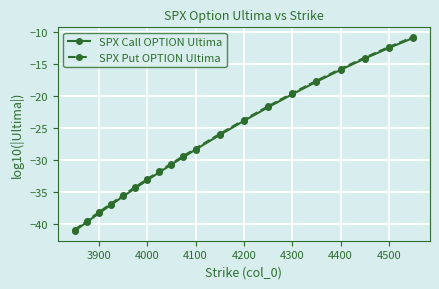

What is the sum of all SPX Put OPTION Ultima values?

-538.7